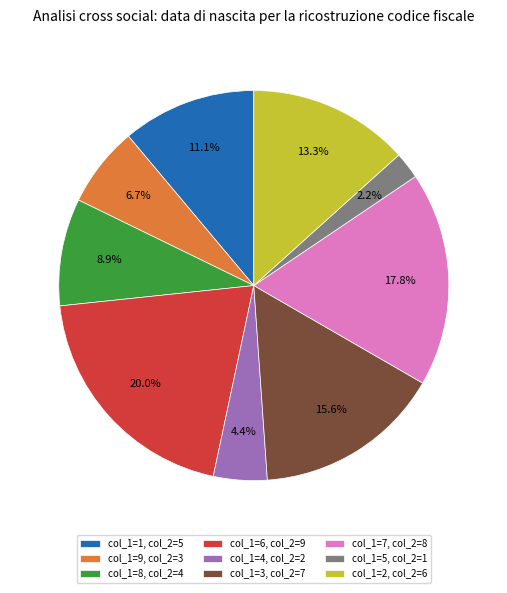

Which category has the biggest portion of the pie?

col_1=6, col_2=9